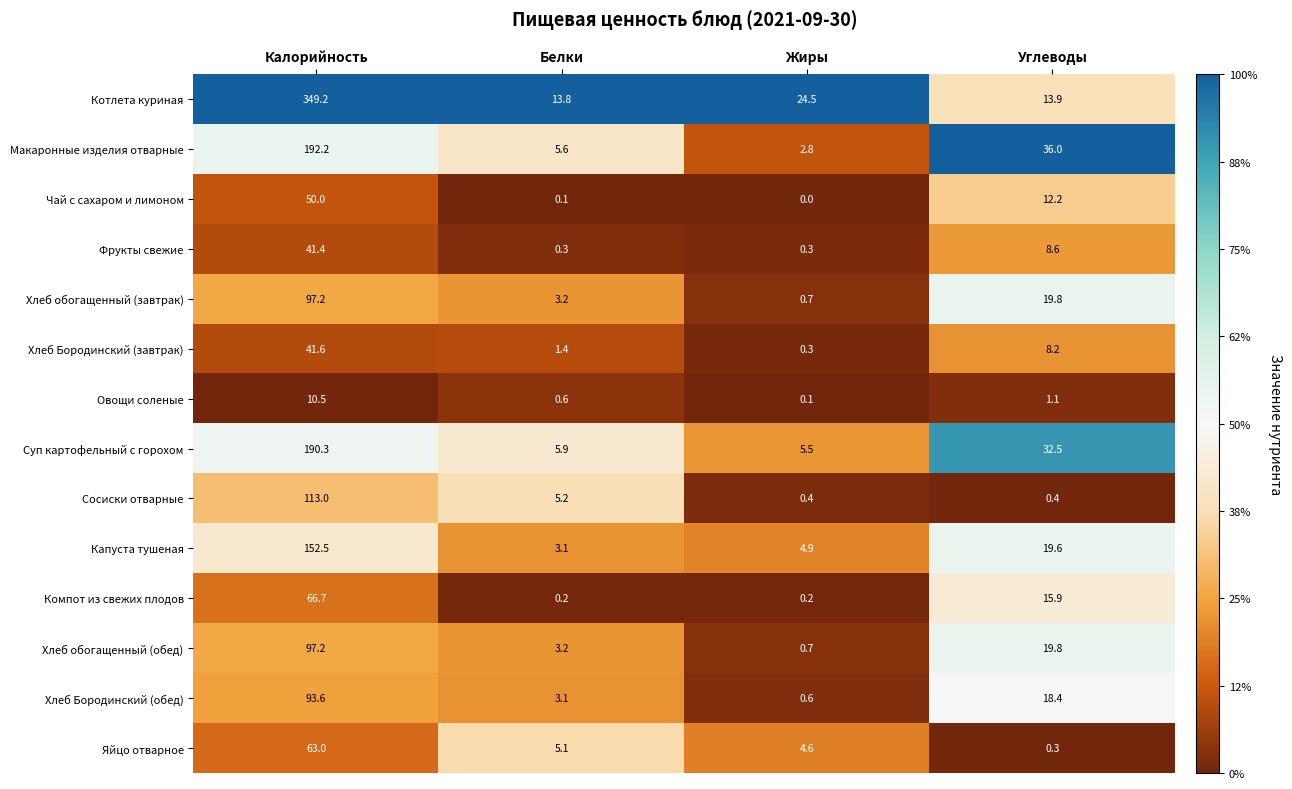

True or false: Компот из свежих плодов has a value of 26.8 at Углеводы.

False